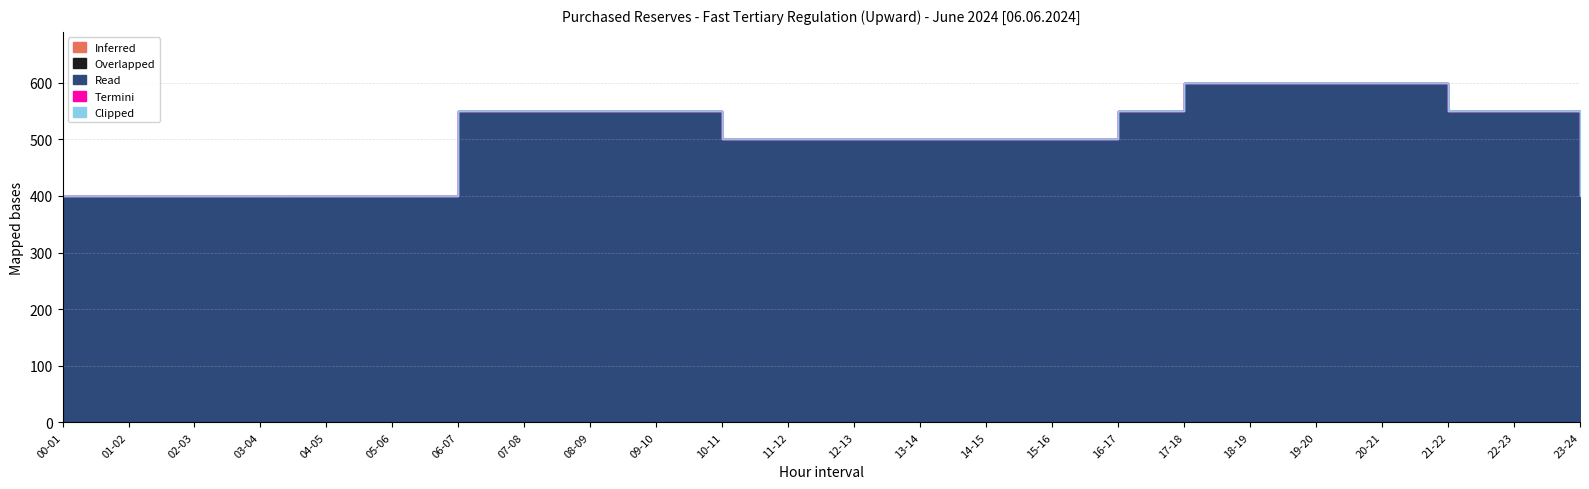

What is the difference between the highest and lowest values at 21-22?

550